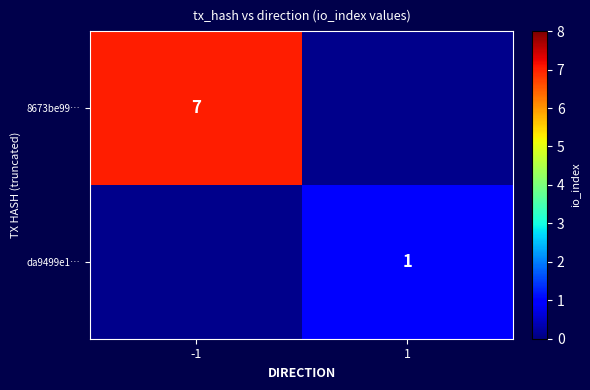

Is it true that da9499e1… equals 1 at 1?

True